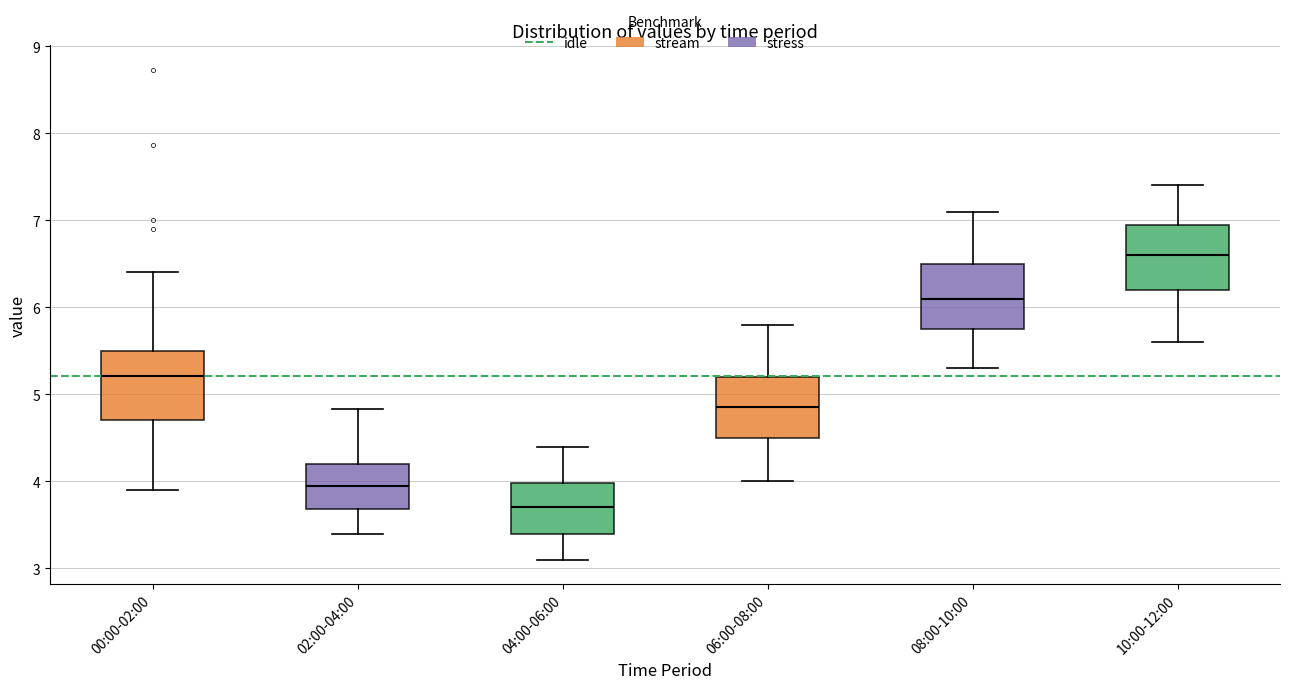

Where is the lower edge of the box for 00:00-02:00 on the y-axis? The values are not printed on the chart, so give them approximately, as read against the axis.

4.7